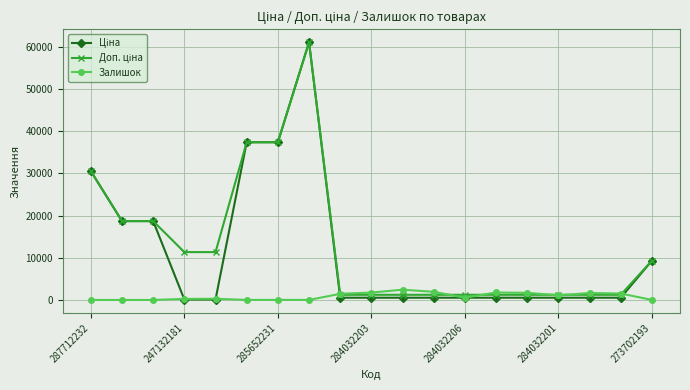

How many series are shown in this chart?

3